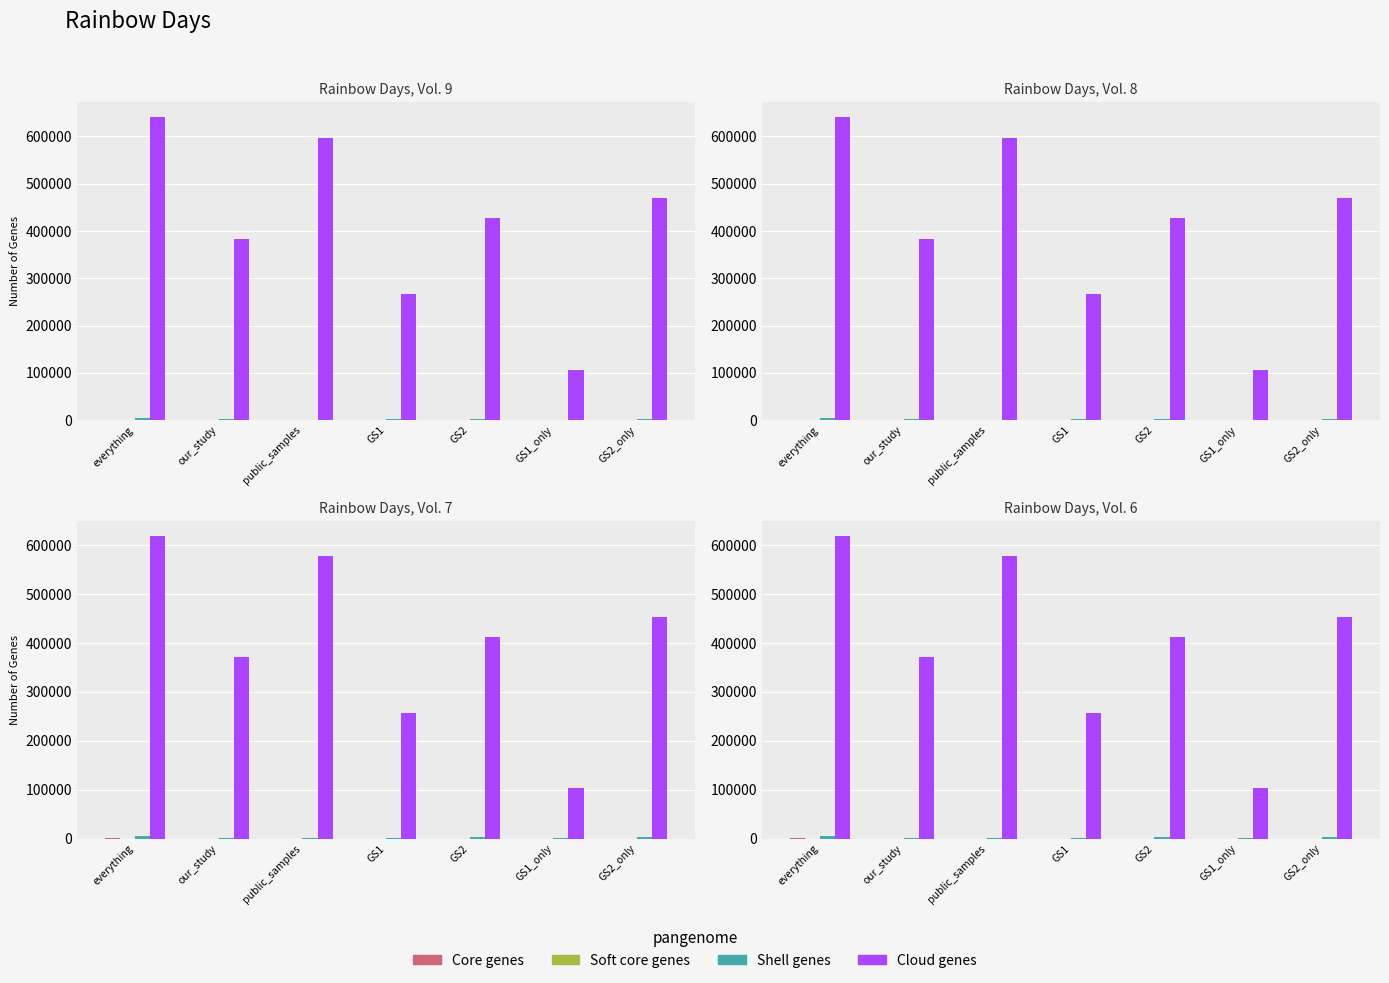

What is the sum of all Core genes values?

2165.6